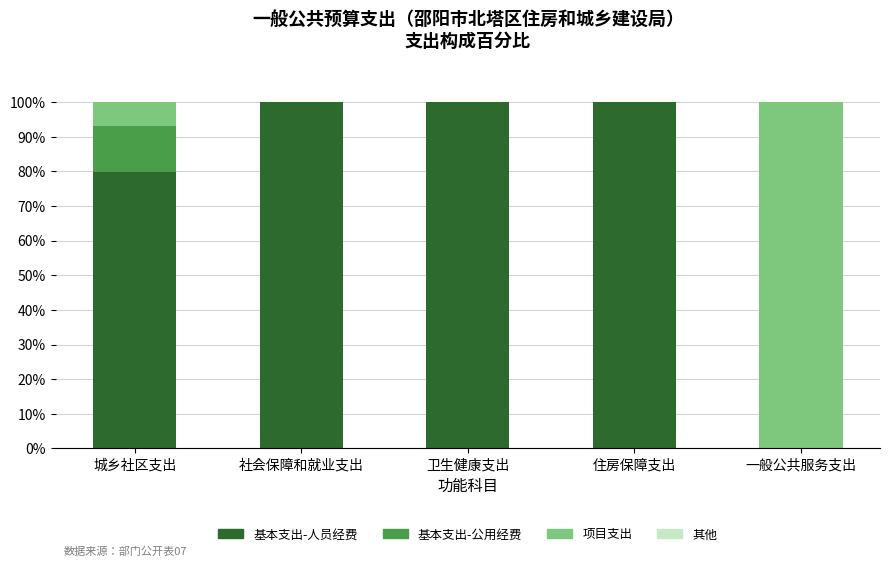

What is the total value across all series at 一般公共服务支出?

100.0